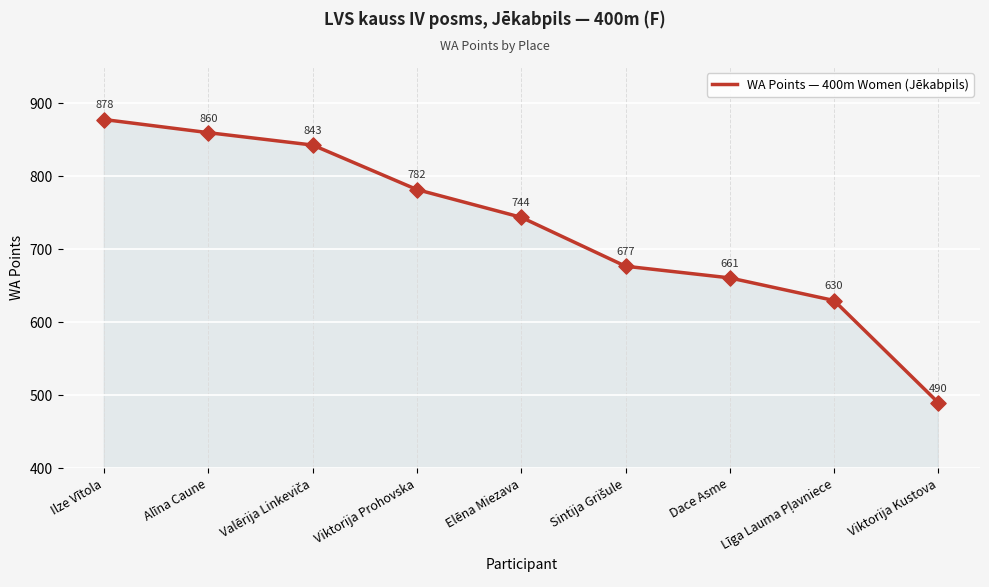

What is the change in value from Dace Asme to Viktorija Kustova?

-171